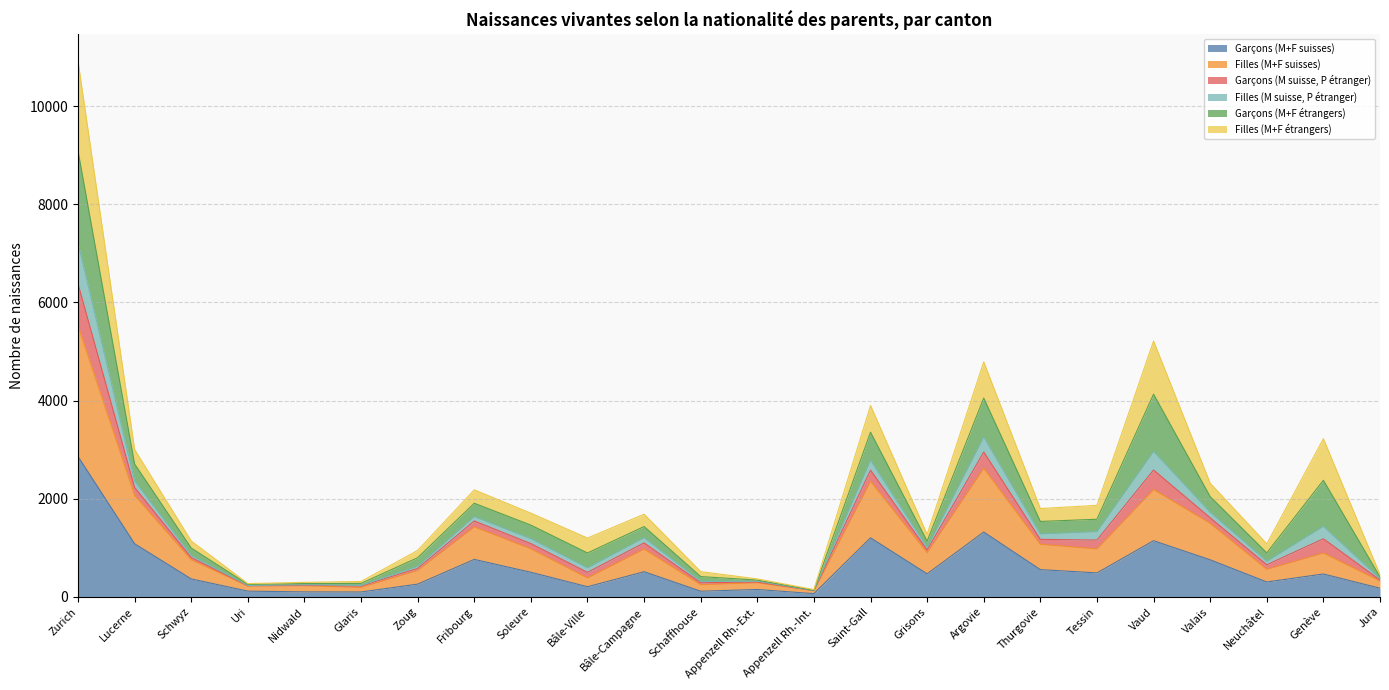

What is the value of the Garçons (M+F suisses) point at the 18th from the left?

553